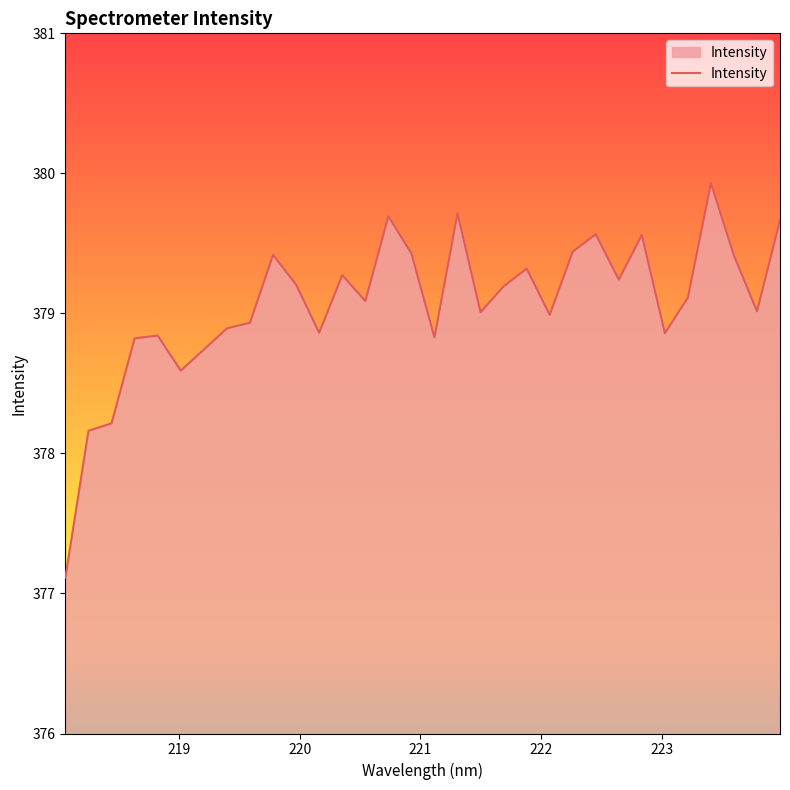

How many categories are shown in the chart?

32